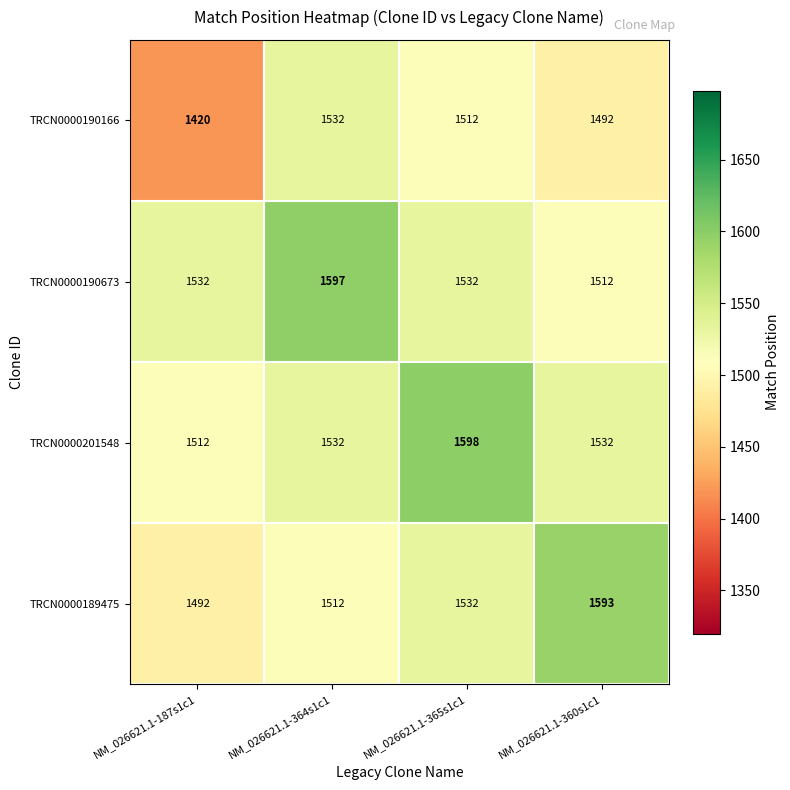

At how many categories does at least one series exceed 1469?

4